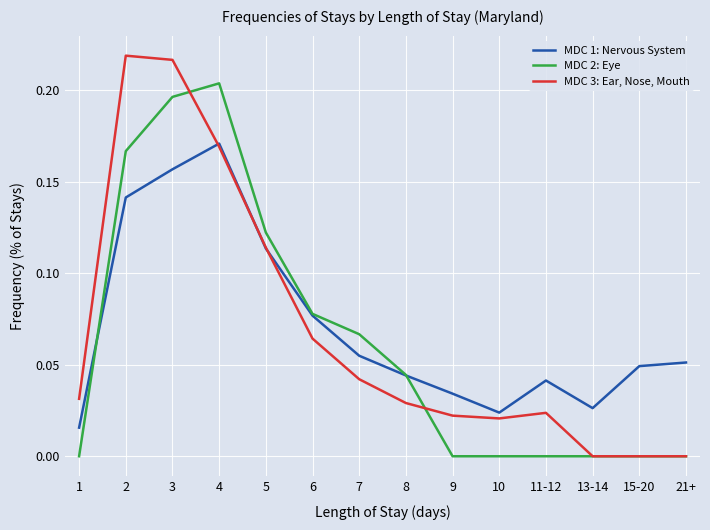

Does the chart display data point markers on the line(s)?

No